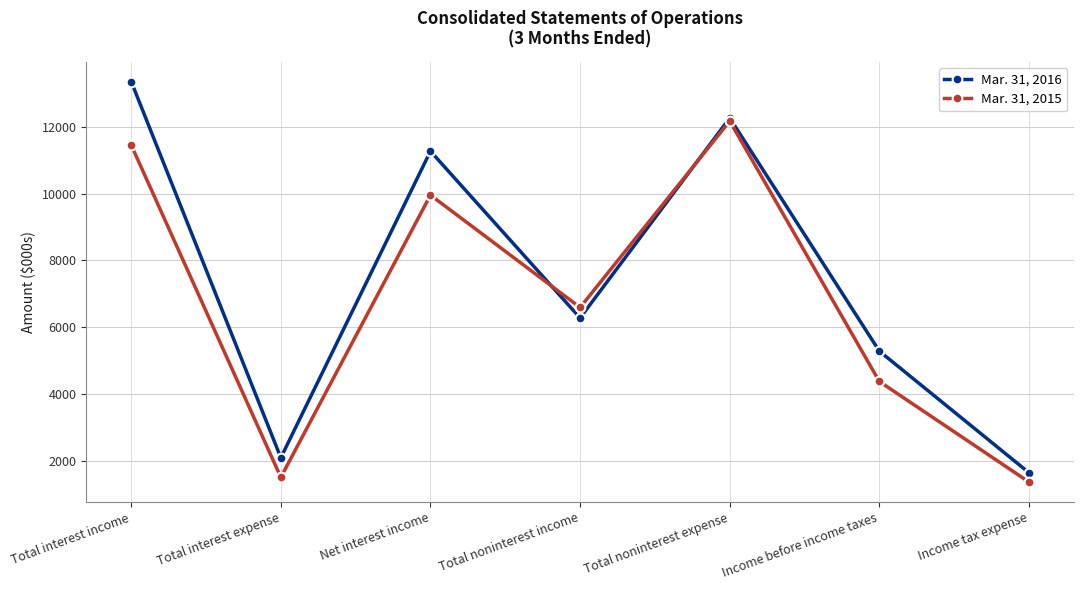

At how many categories does at least one series exceed 6384?

4